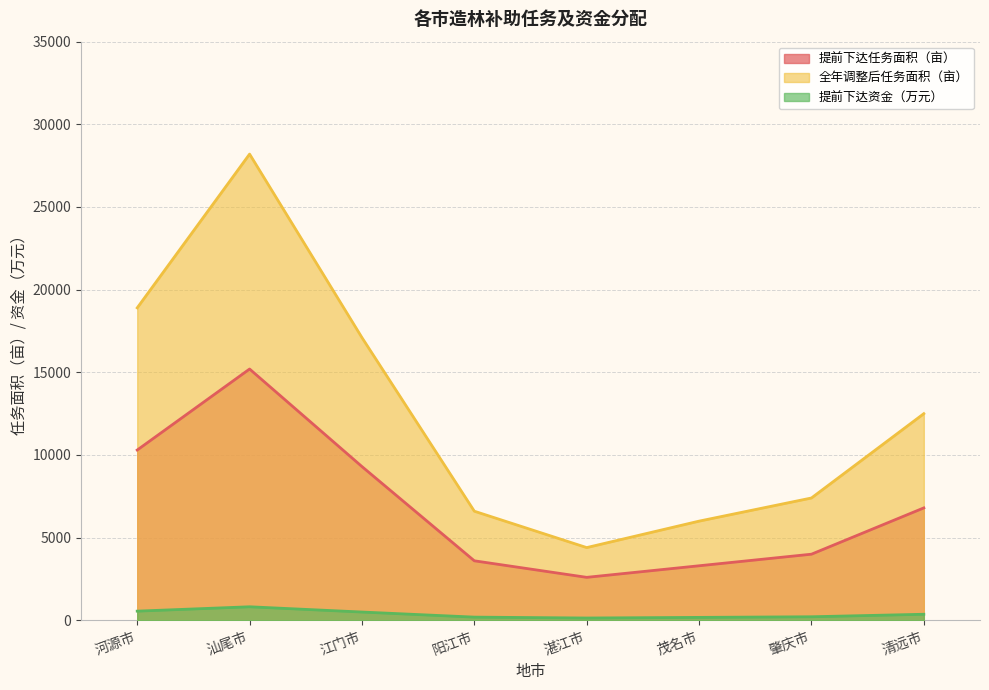

True or false: 提前下达任务面积（亩） has a value of 6800.0 at 清远市.

True